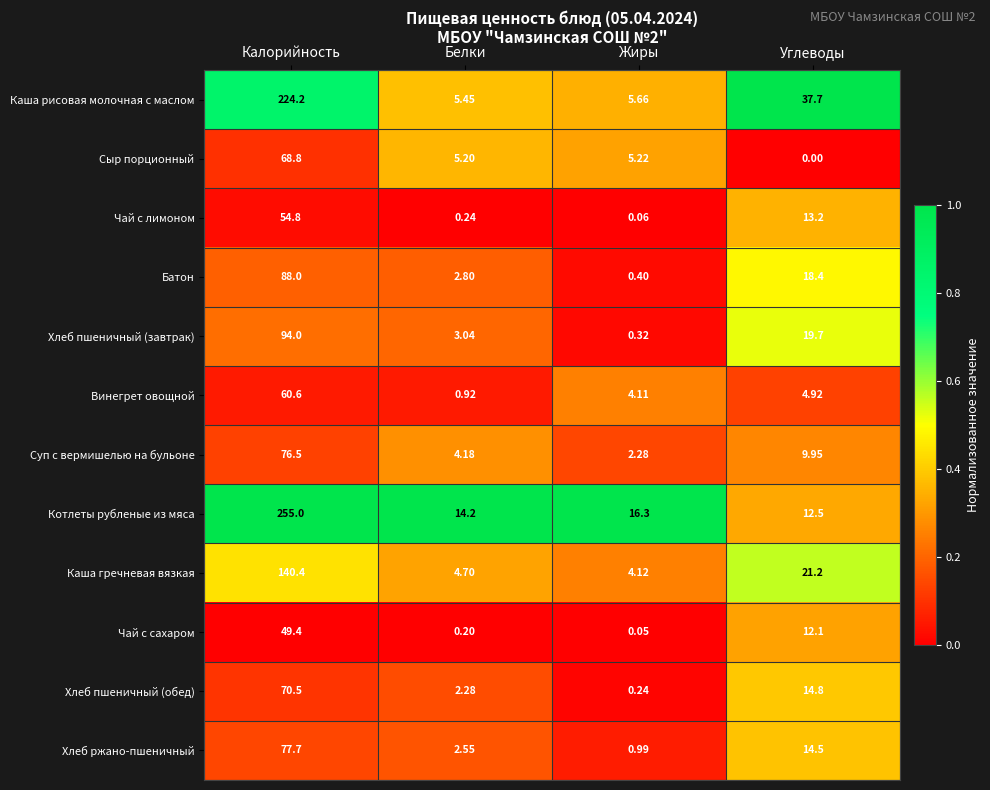

Which series has the largest range (max minus min)?

Котлеты рубленые из мяса